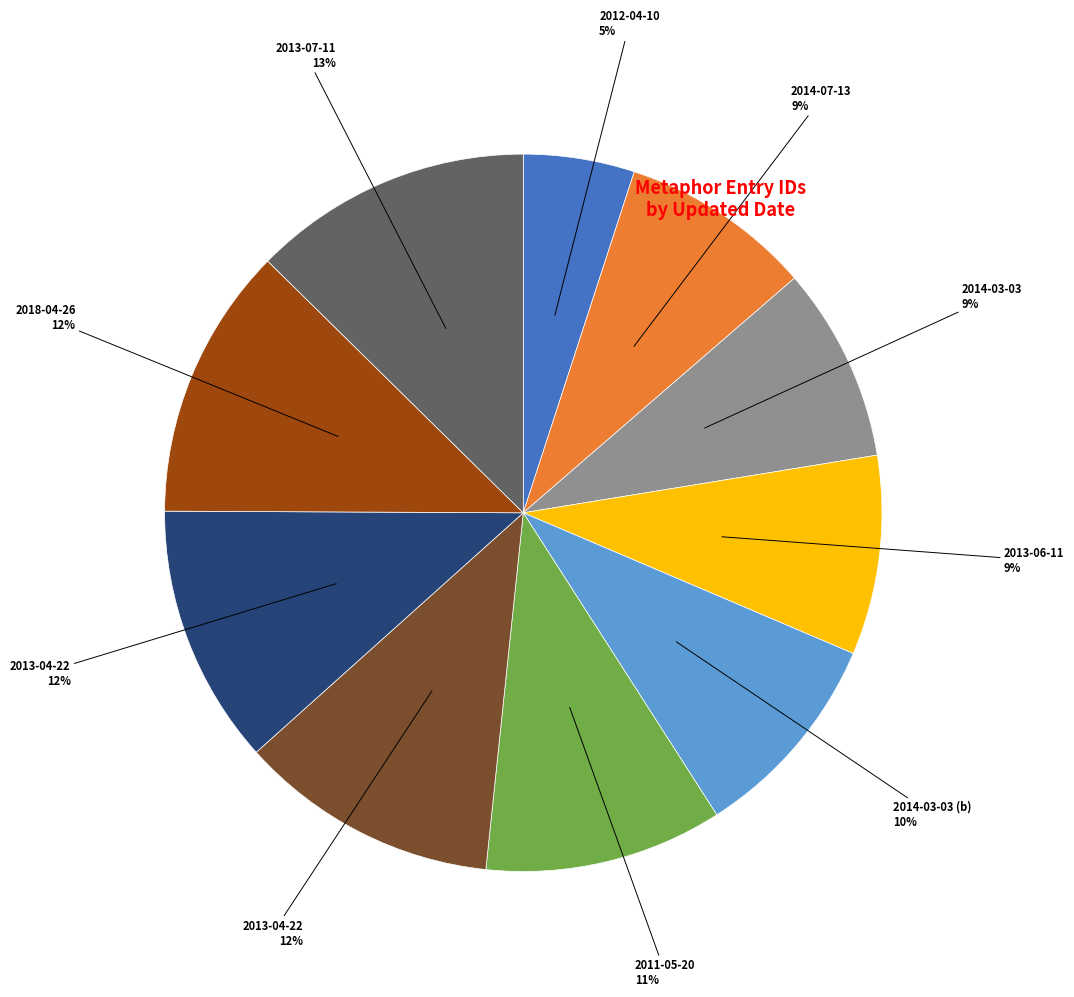

To the nearest percent, what is the average slice percentage?

10%